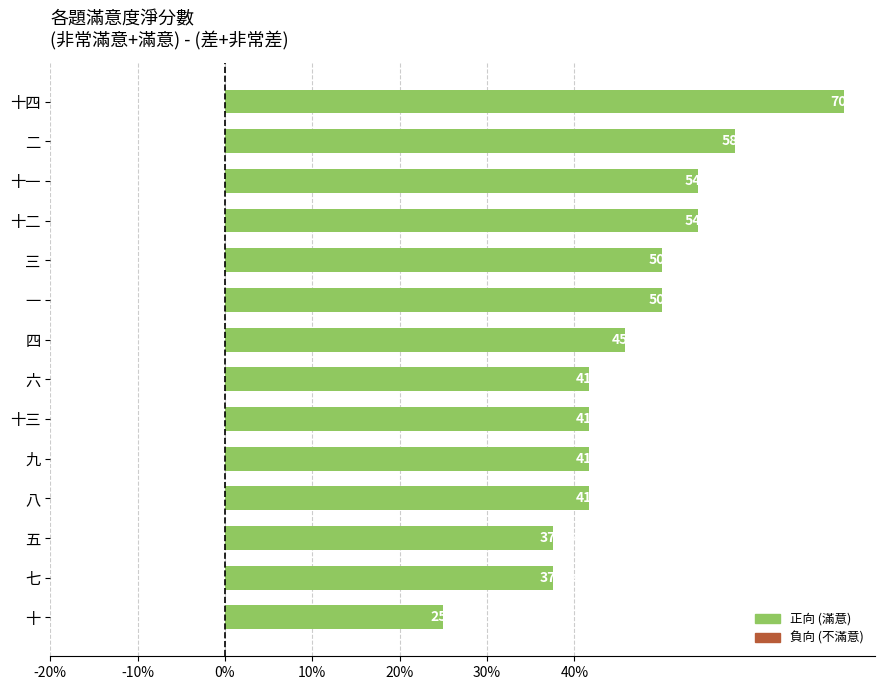

What is the difference between the maximum and second lowest values?

33.3